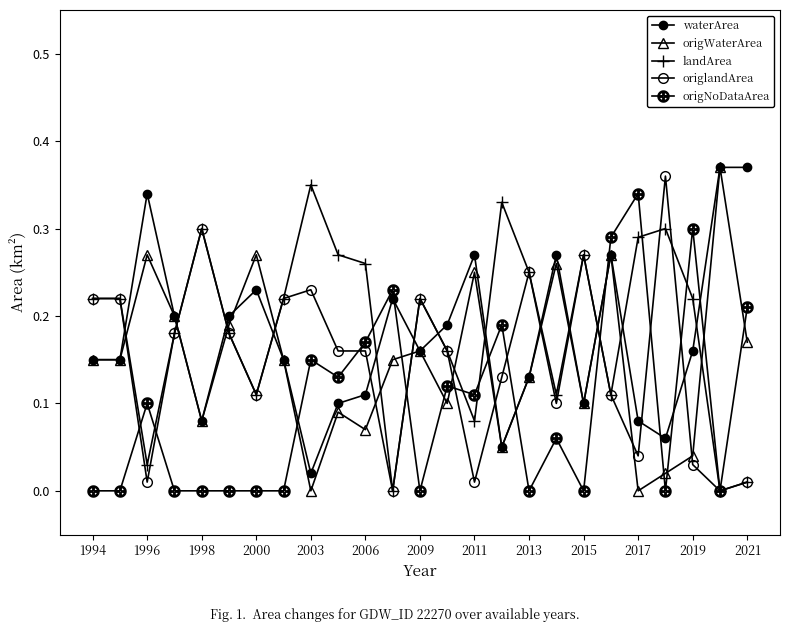

Which series has the largest range (max minus min)?

origWaterArea